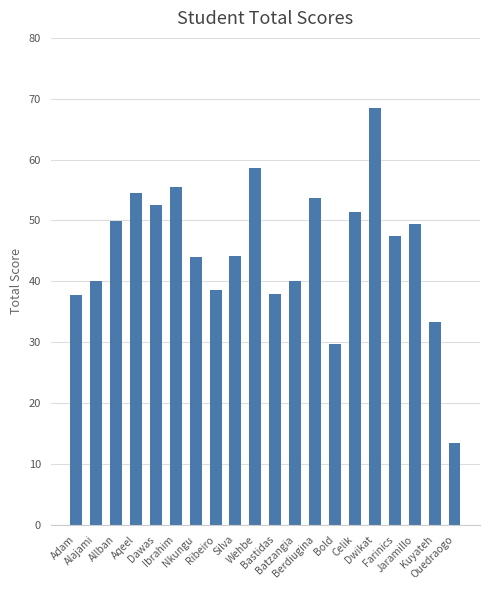

What is the smallest value displayed?

13.3